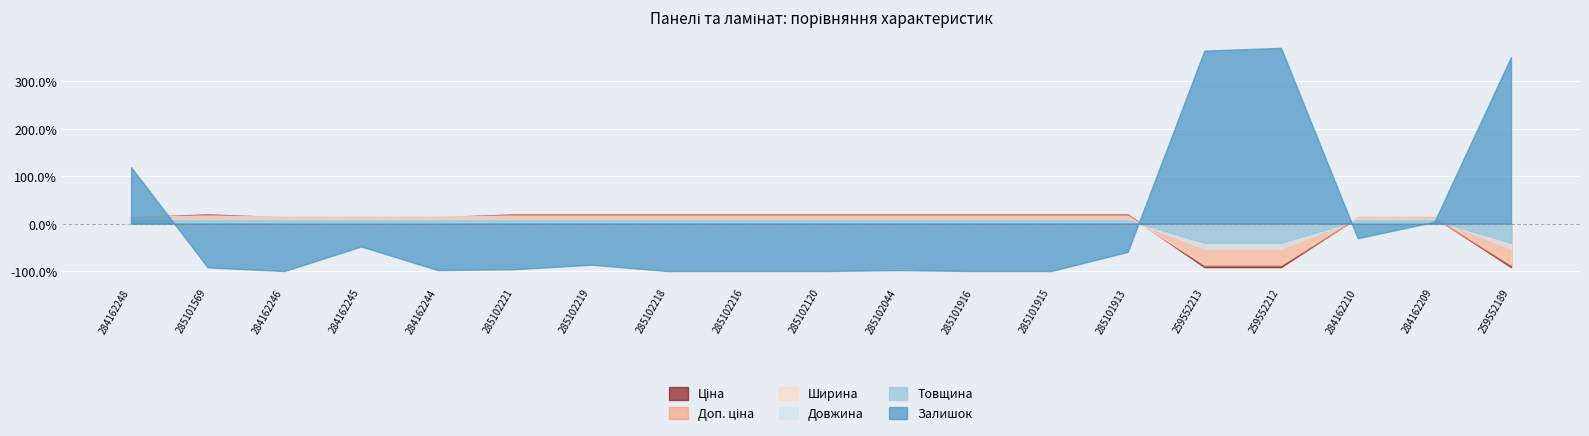

Rank the categories by Довжина value from highest to lowest.

284162248, 284162246, 284162245, 284162244, 284162210, 284162209, 285101569, 285102221, 285102219, 285102218, 285102216, 285102120, 285102044, 285101916, 285101915, 285101913, 259552213, 259552212, 259552189